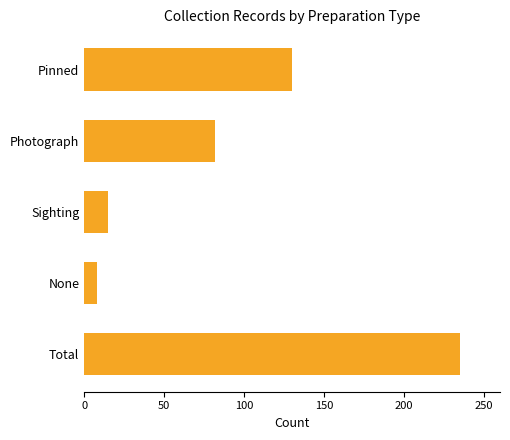

The chart shows a value of 82 at Photograph. True or false?

True